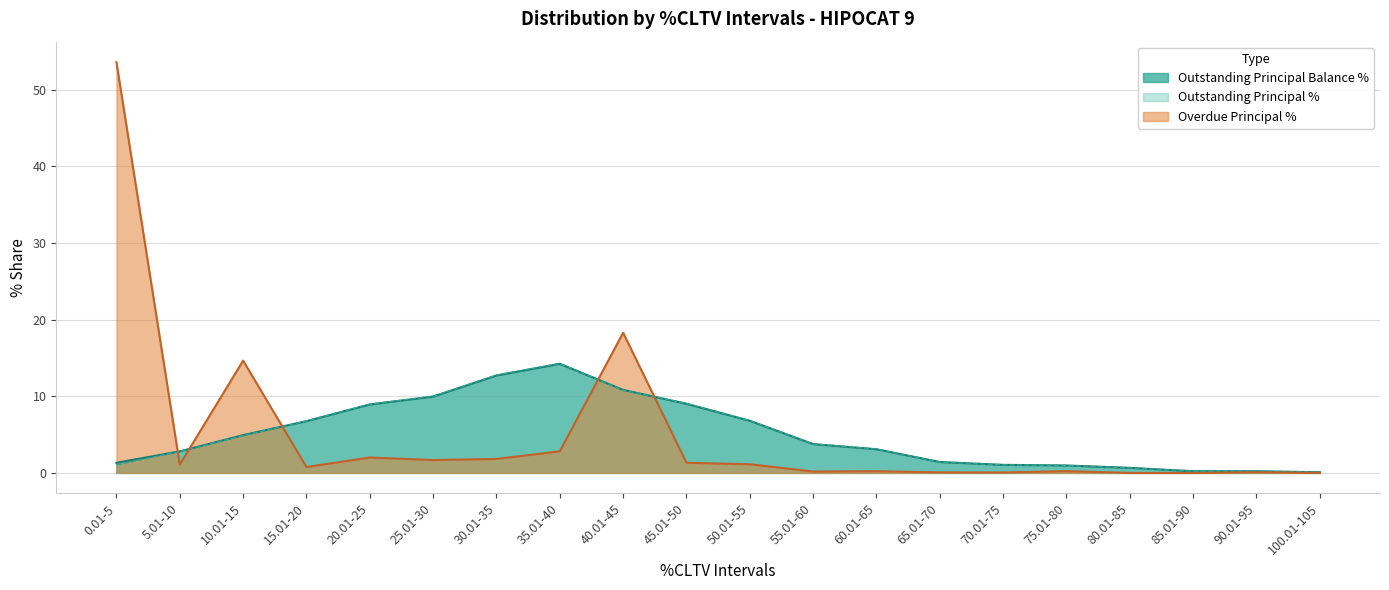

At which category is the sum across all series the highest?

0.01-5